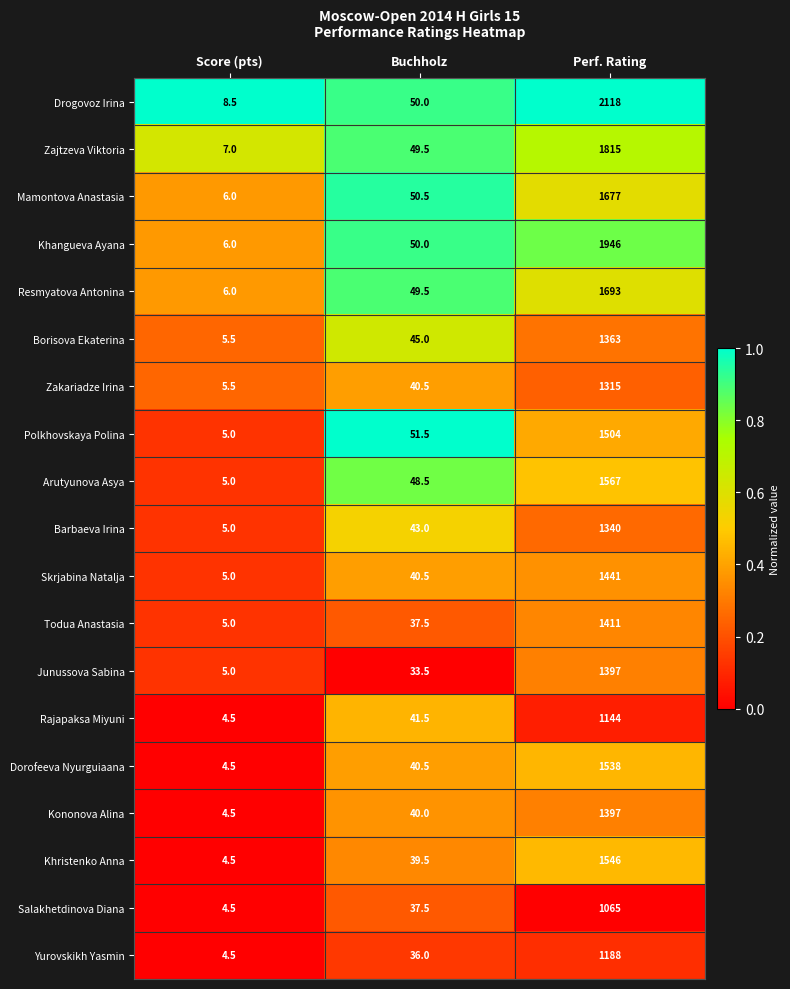

Between Buchholz and Perf. Rating, which series saw the biggest shift?

Drogovoz Irina